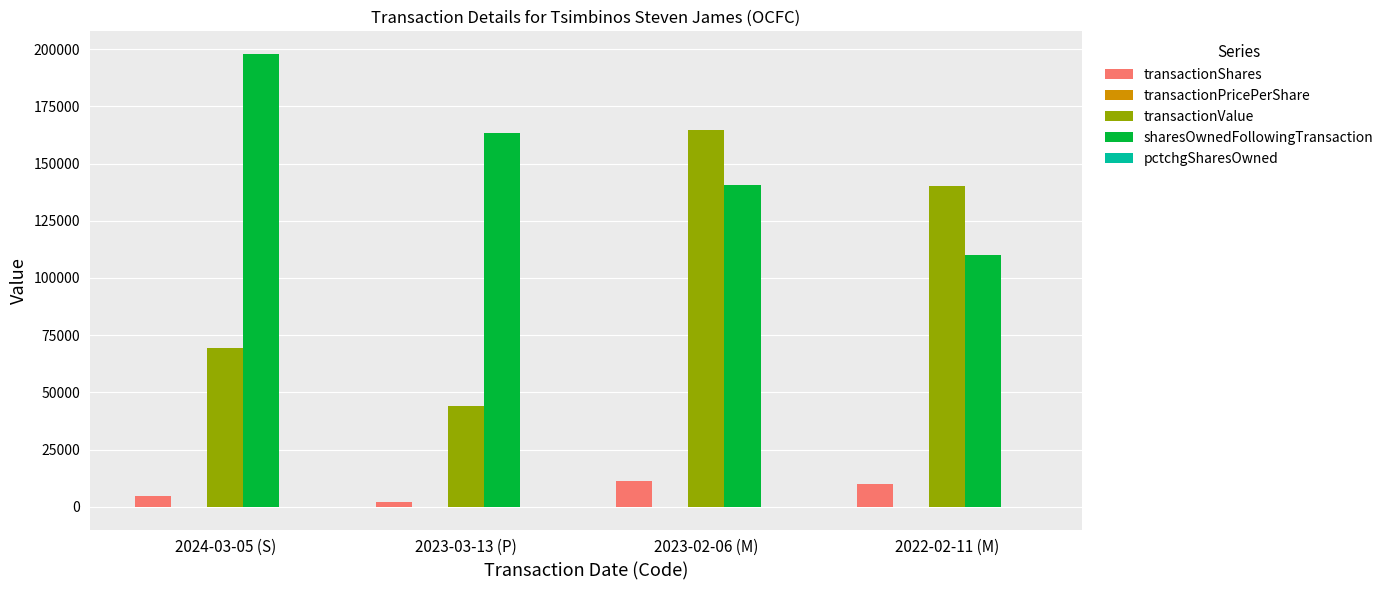

At which label is transactionValue closest to 104357?

2024-03-05 (S)